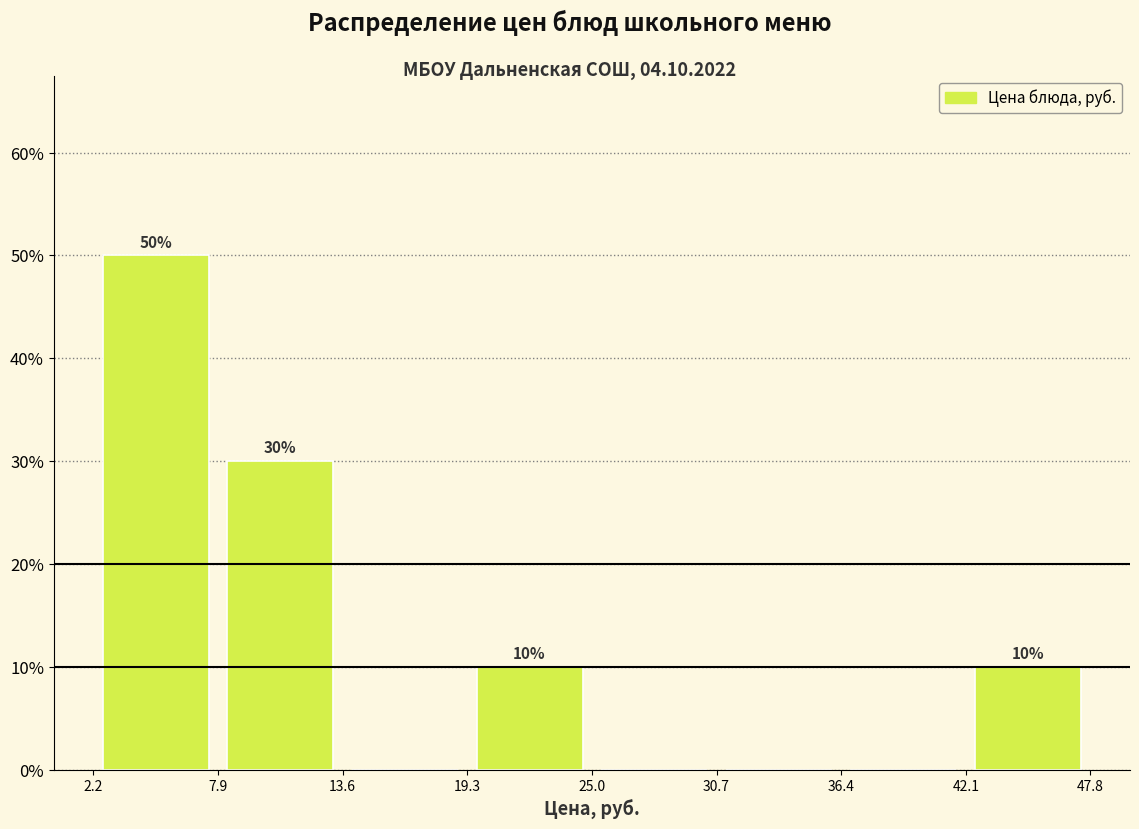

Which range on the x-axis has the tallest bar?

2.2 to 7.9